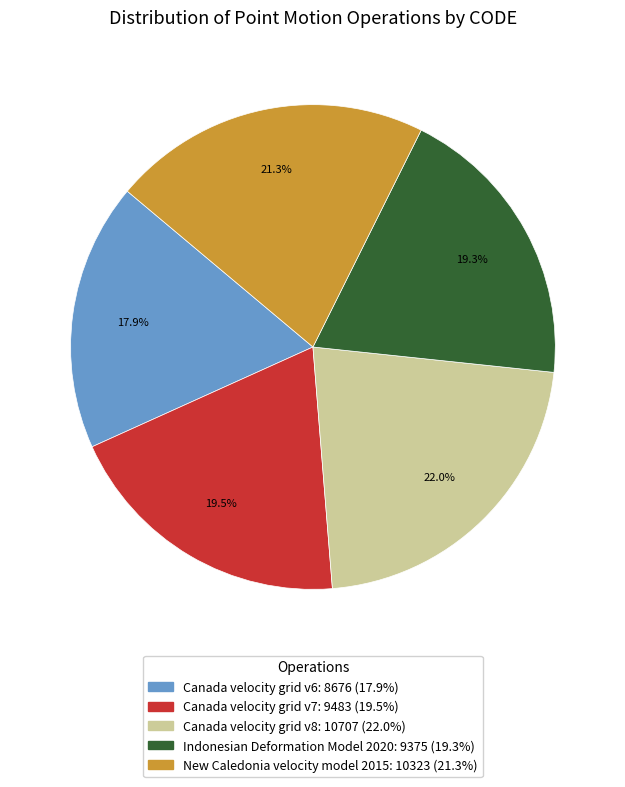

The Indonesian Deformation Model 2020 slice represents 19% of the pie. True or false?

True